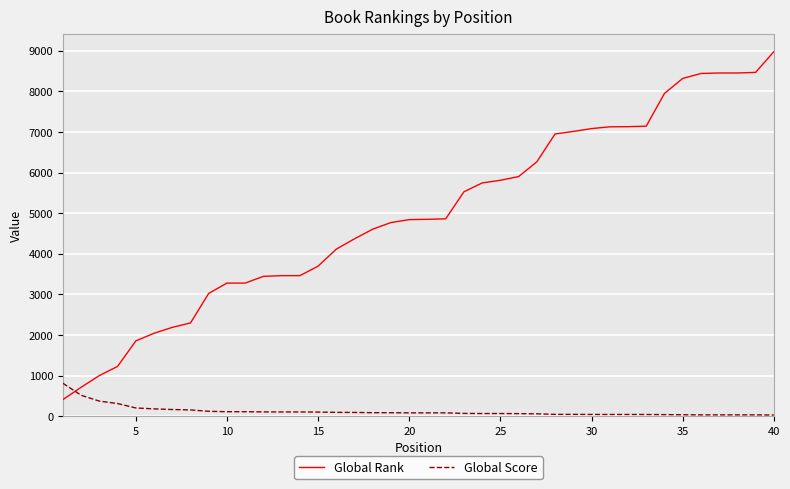

List the series in order of their overall mean, lowest first.

Global Score, Global Rank